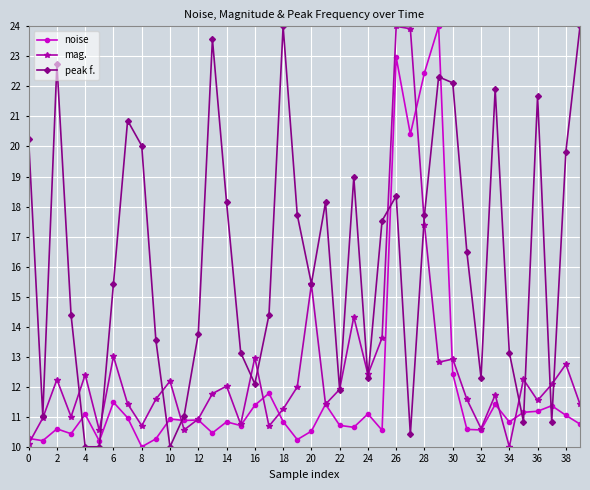

What is the lowest value of the noise series?

10.0